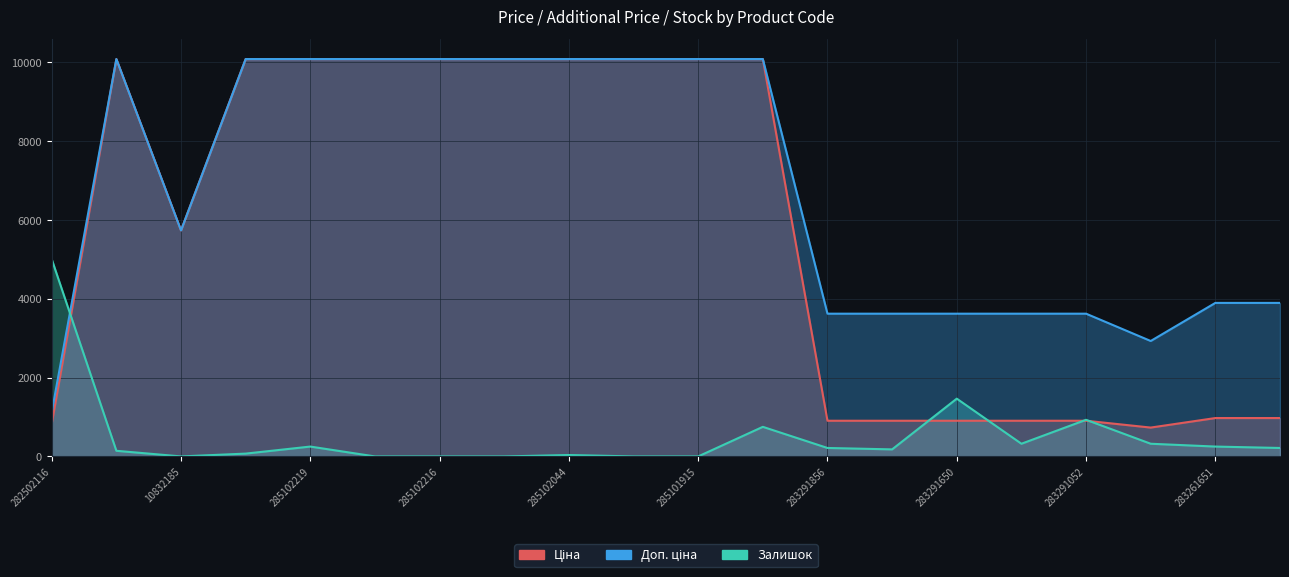

Is the value of Залишок at 285102218 greater than the value of Ціна at 283261650?

No